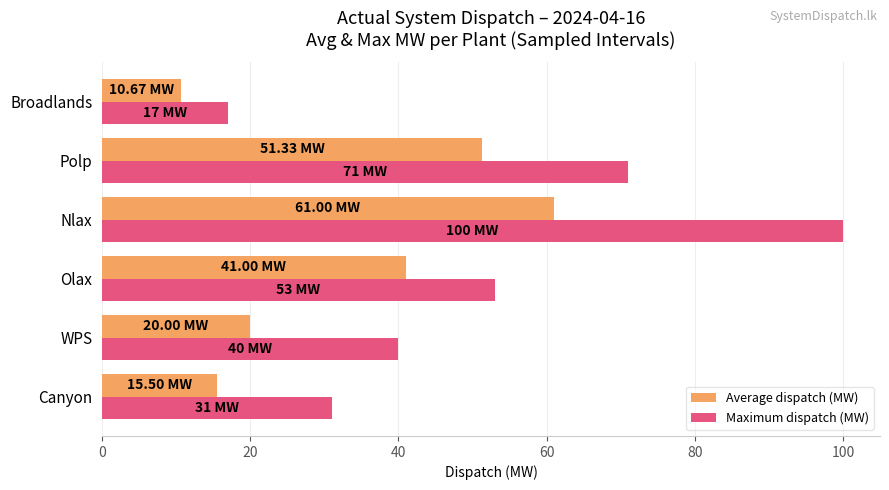

What is the sum of all Maximum dispatch (MW) values?

312.0